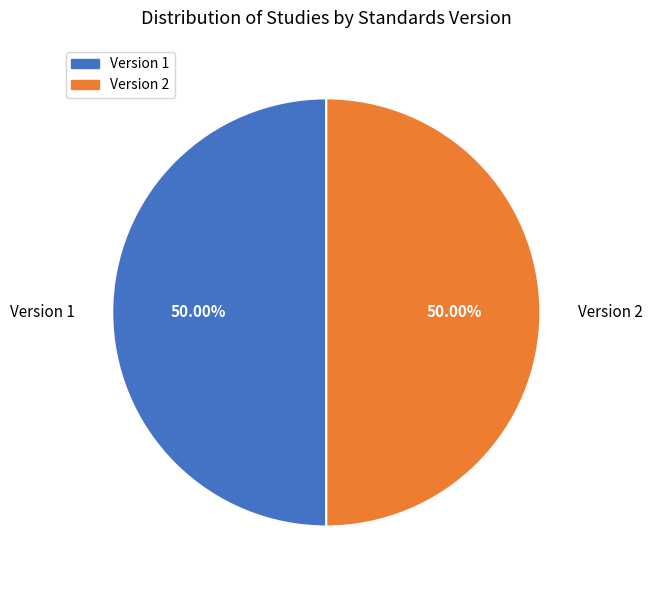

How many slices are in this pie chart?

2